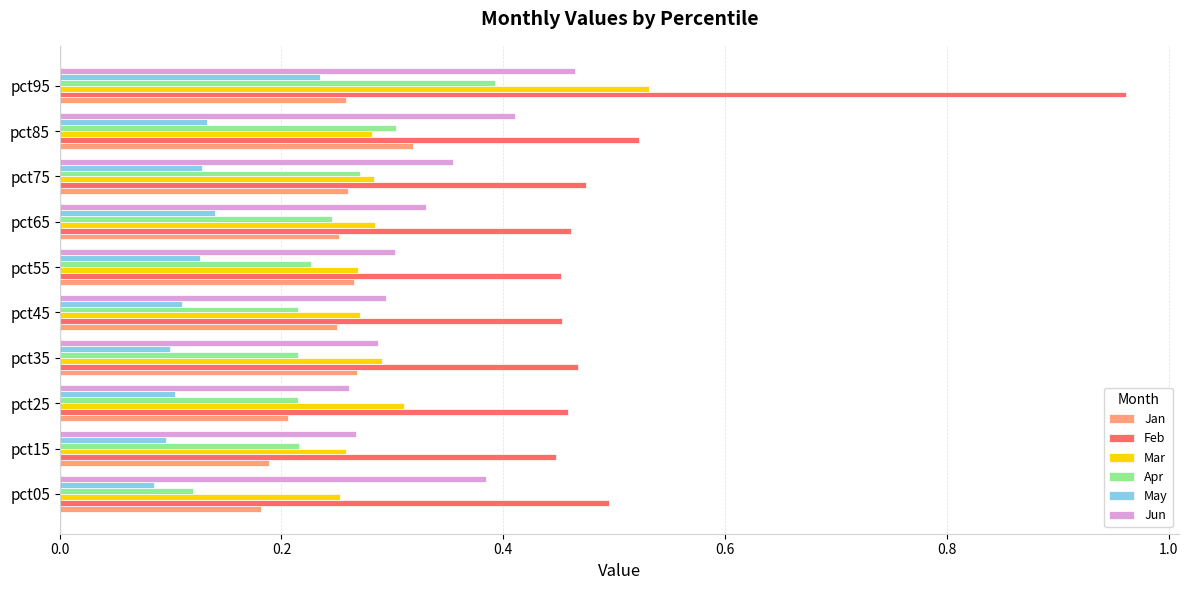

What is the sum of all Feb values?

5.2